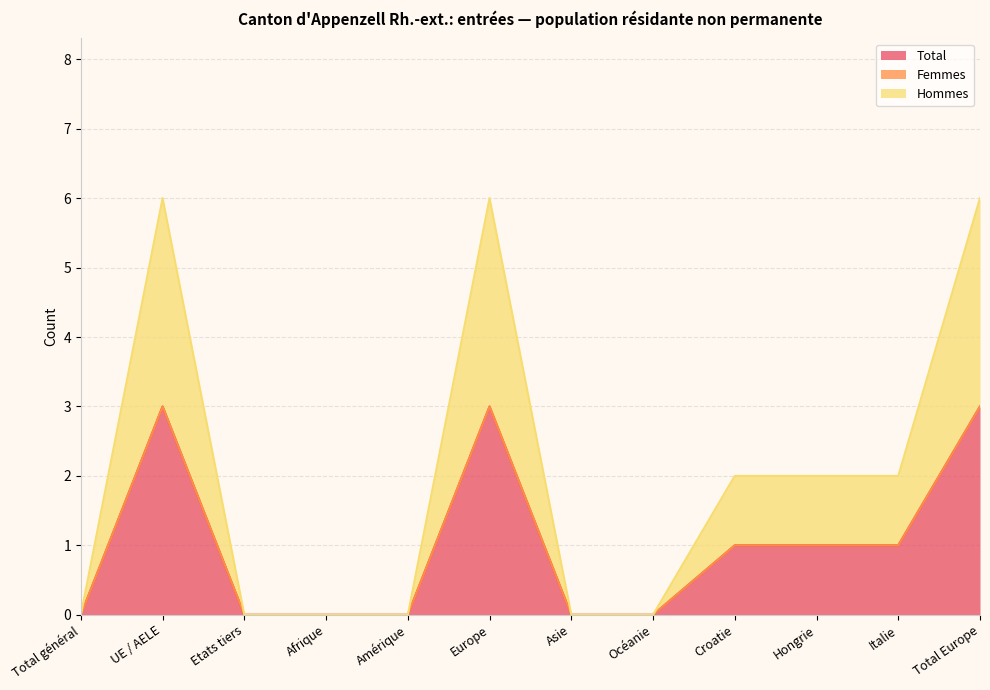

What value does the Hommes series have at UE / AELE?

3